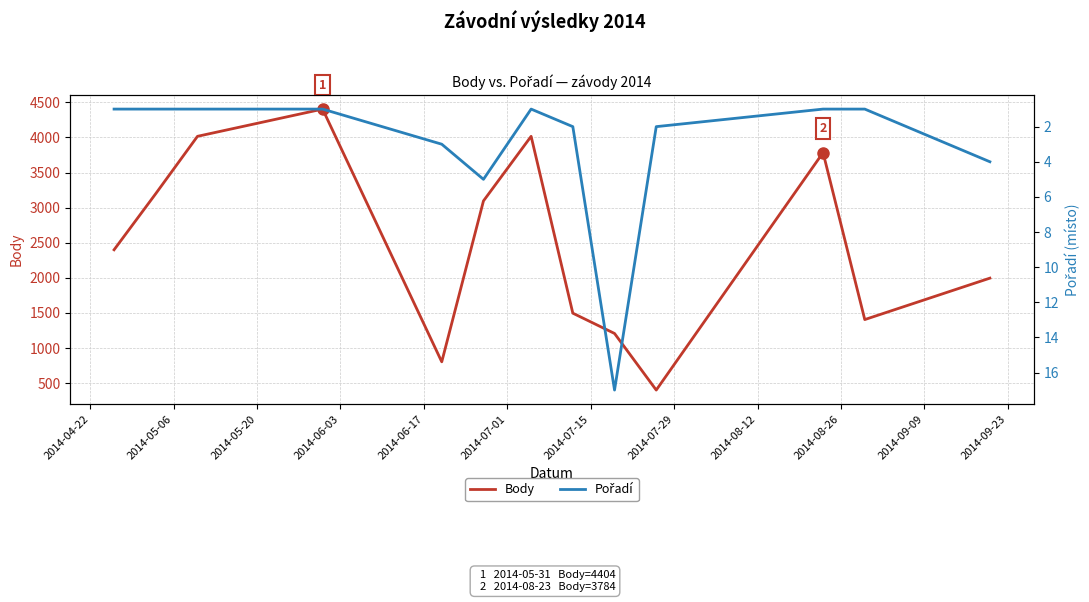

Rank the series by their average value, from highest to lowest.

Body, Pořadí